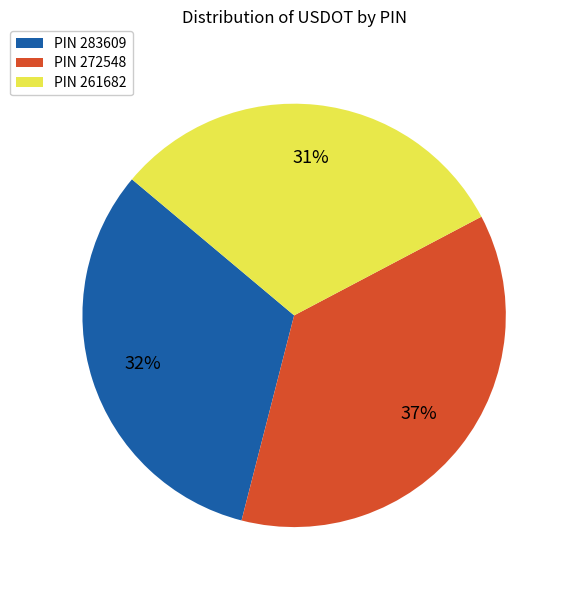

To the nearest percent, what percentage of the pie is PIN 272548?

37%